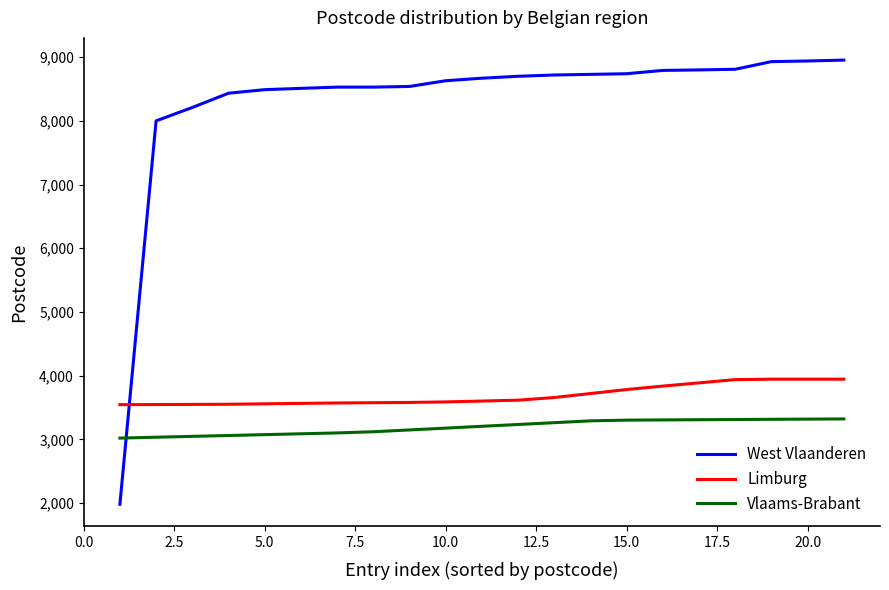

Does the chart display data point markers on the line(s)?

No